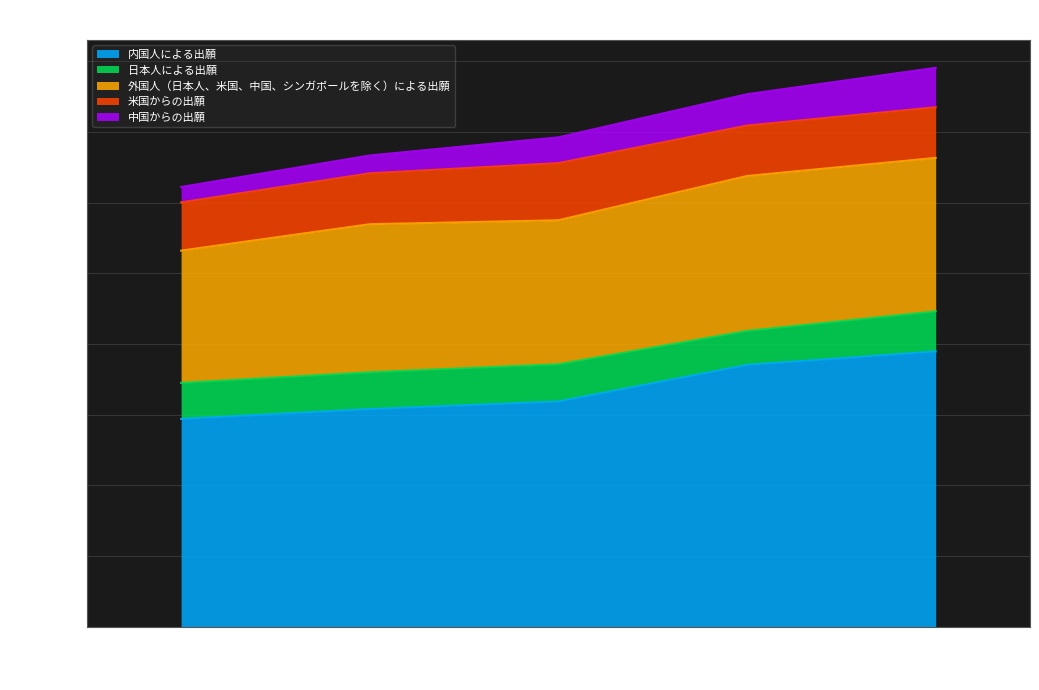

What is the sum of all 日本人による出願 values?

13044